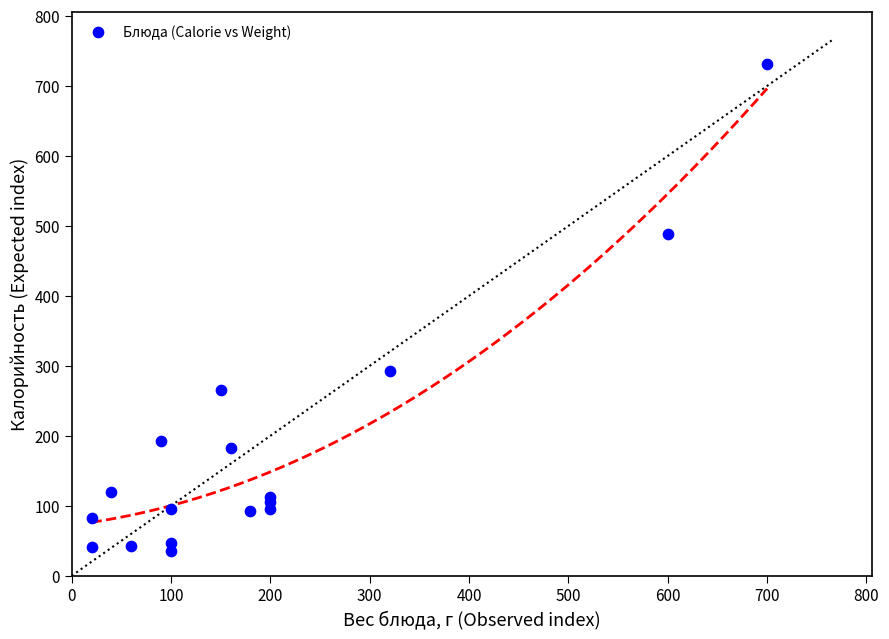

What Y value in the scatter plot is closest to 383?

292